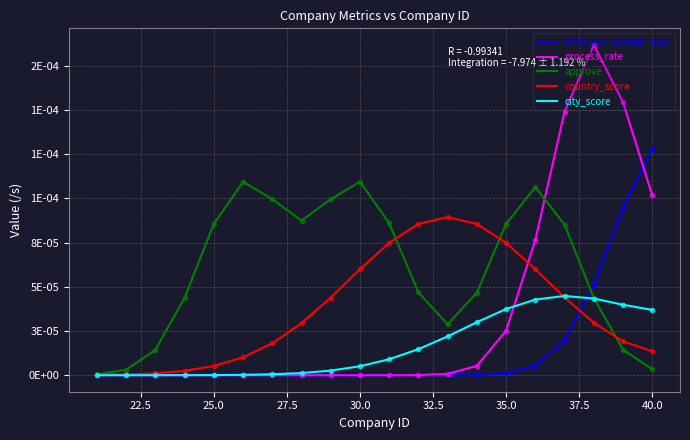

How many intersections are there between process_rate and country_score?

1